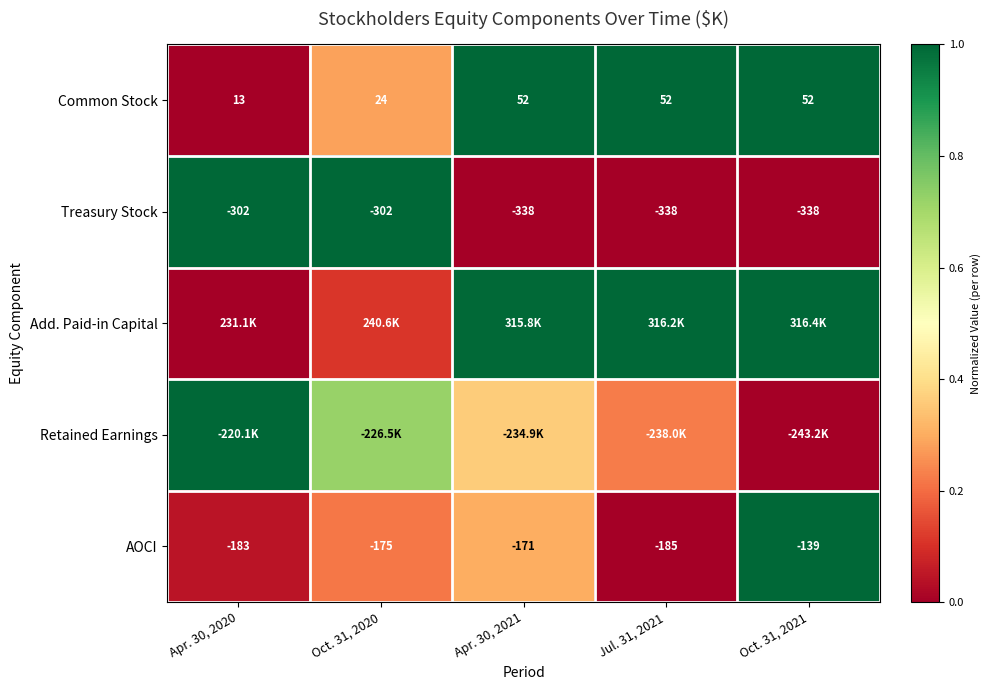

At Apr. 30, 2021, list the series in order from smallest to largest.

Treasury Stock, AOCI, Retained Earnings, Add. Paid-in Capital, Common Stock